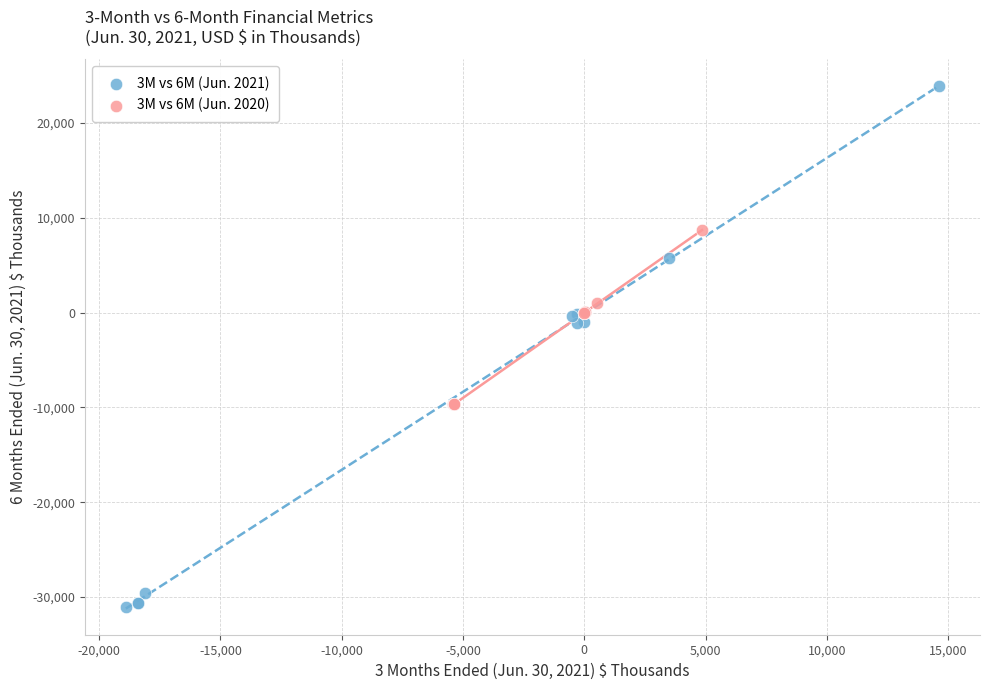

Which series contains the highest Y value?

3M vs 6M (Jun. 2021)